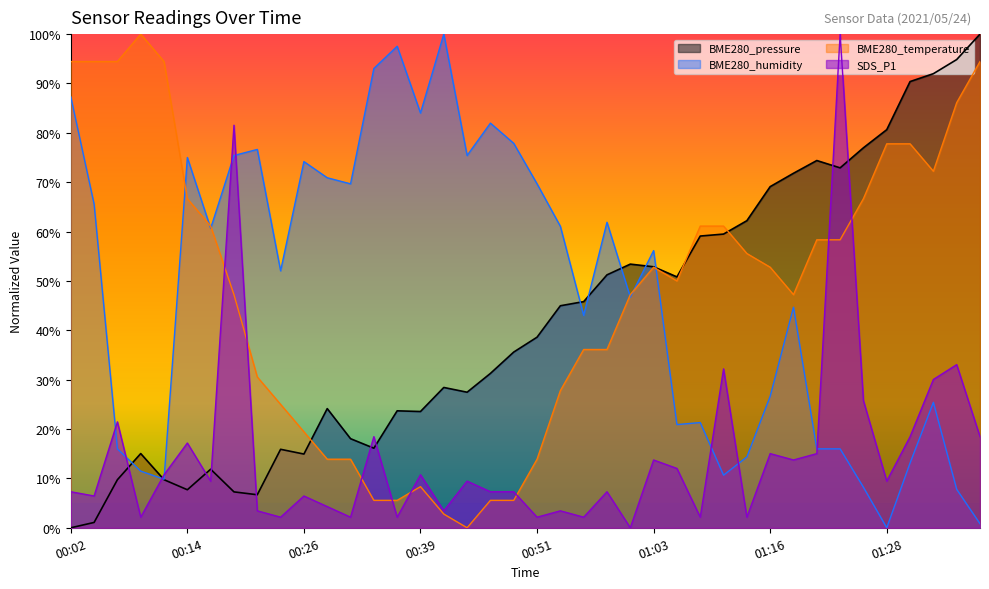

True or false: BME280_temperature has more than 1 interior local peaks.

True